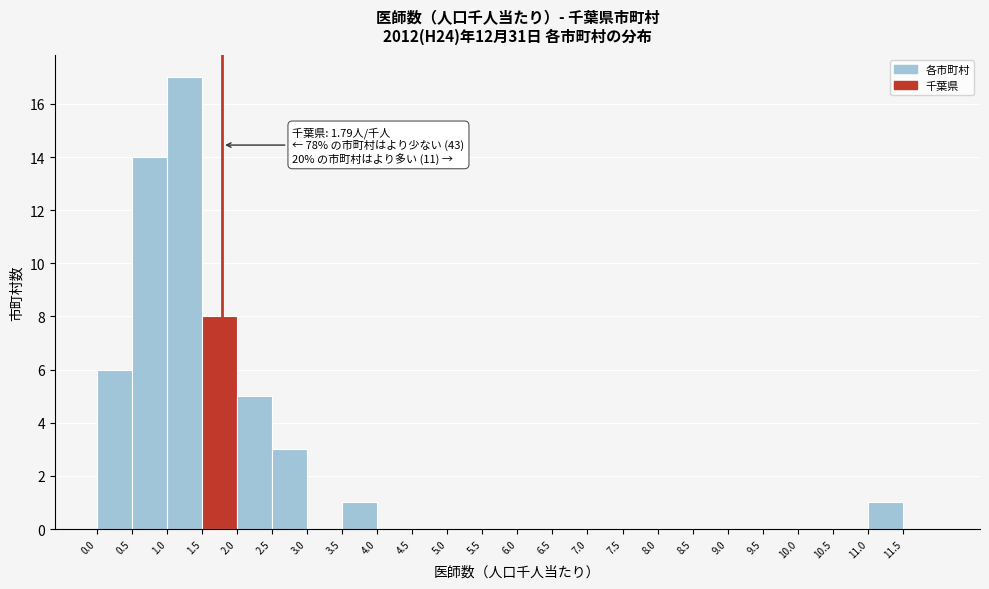

Which range on the x-axis has the tallest bar?

1.0 to 1.5